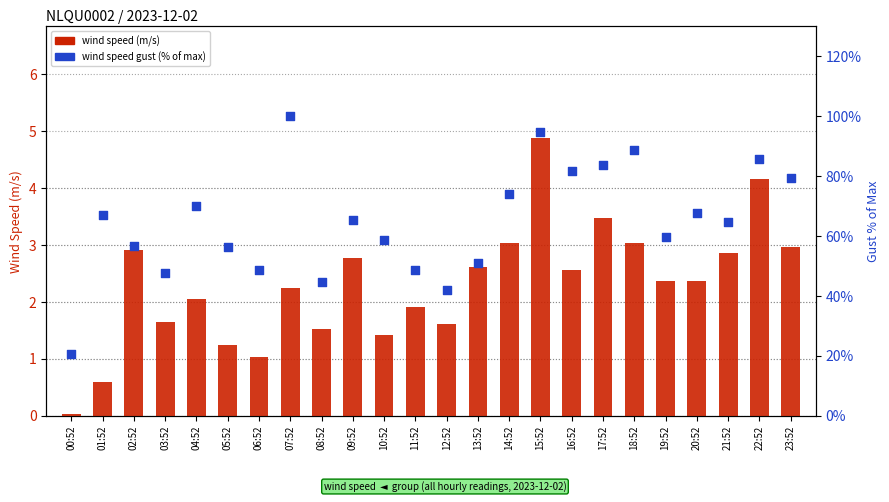

Is the value of wind speed at 06:52 greater than the value of wind speed gust (% of max) at 02:52?

No